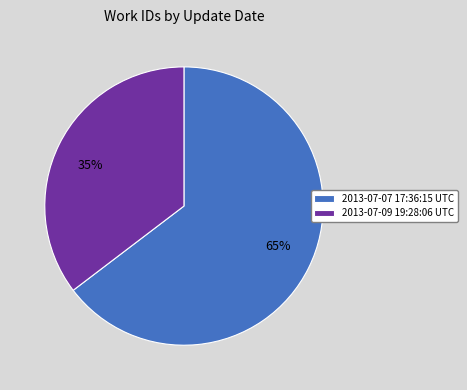

To the nearest percent, what is the average slice percentage?

50%